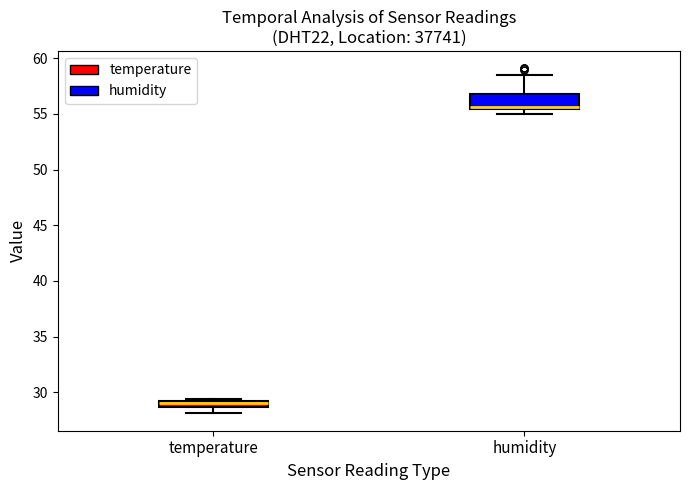

Which box is the tallest, from its lower edge to its upper edge?

humidity